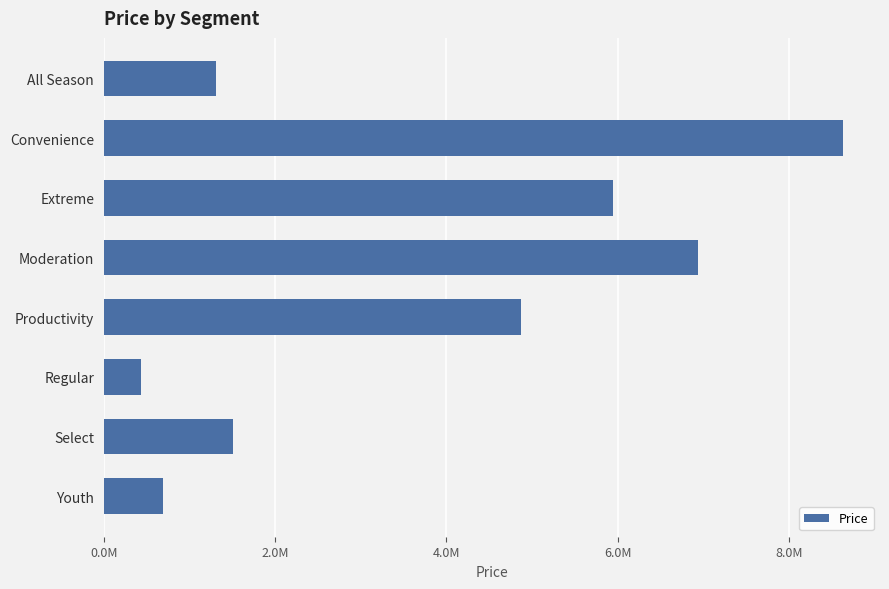

Does the chart contain any negative values?

No